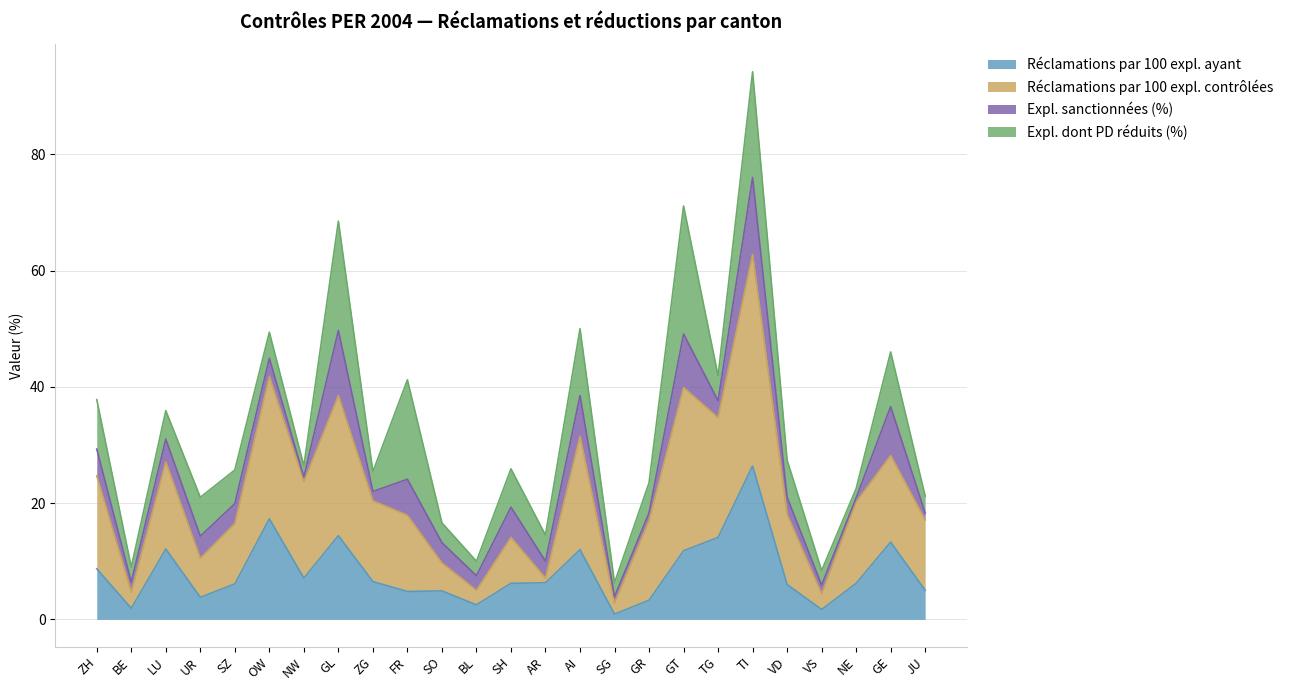

Does the chart have visible grid lines?

Yes